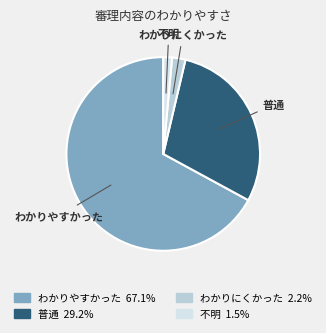

Does 不明 represent more than half of the total?

No